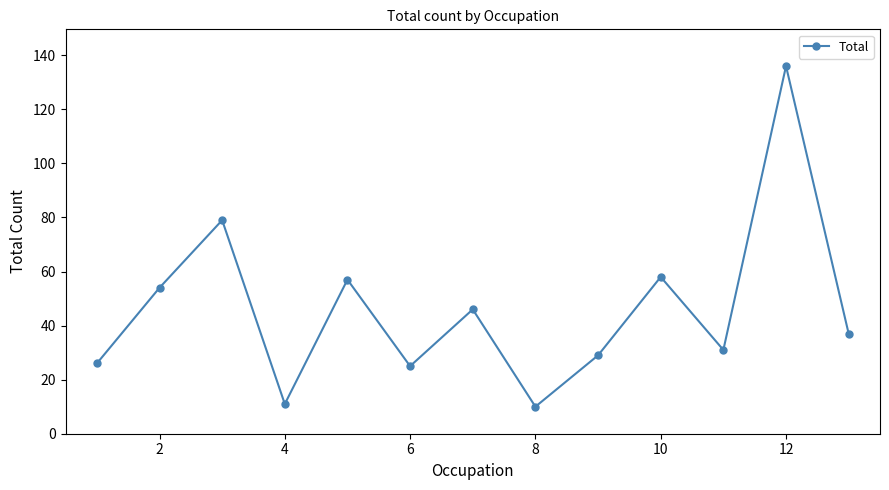

What is the difference between the second highest and minimum values?

69